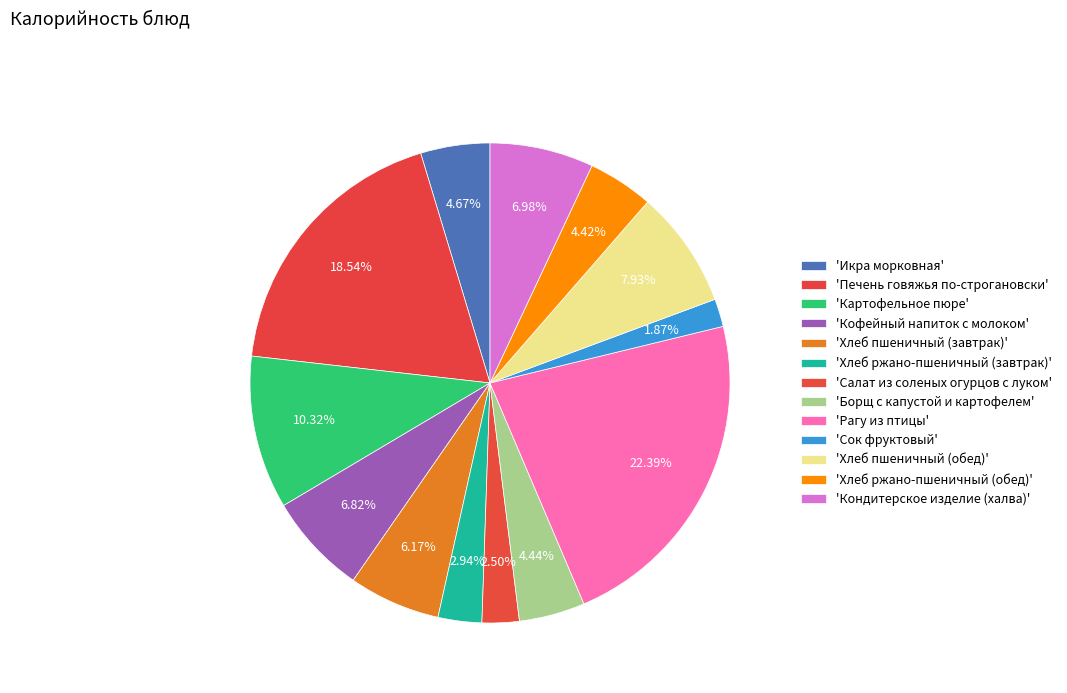

How many slices are in this pie chart?

13